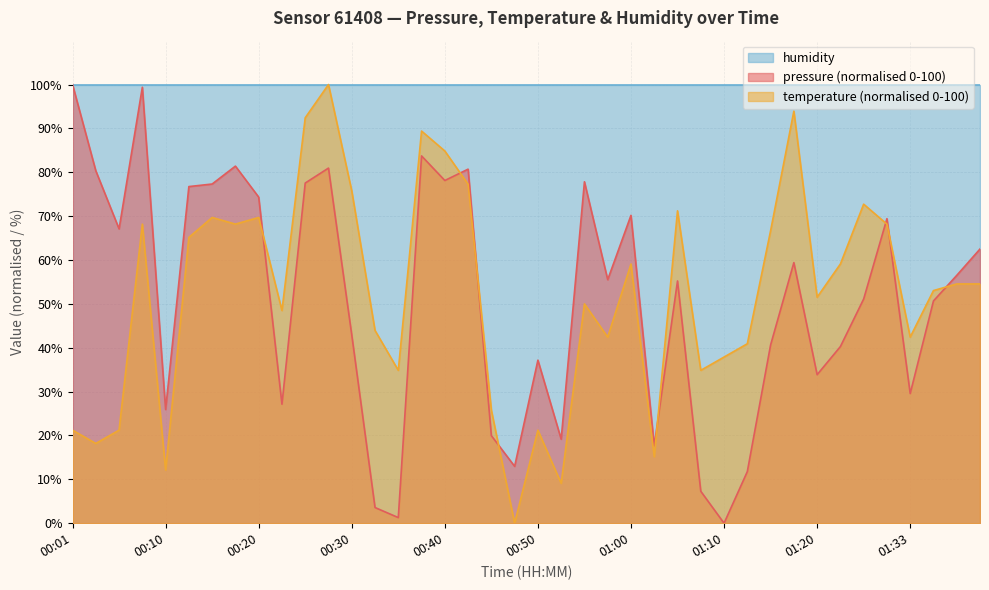

Rank the series at 01:20 from lowest to highest value.

pressure (normalised 0-100), temperature (normalised 0-100), humidity